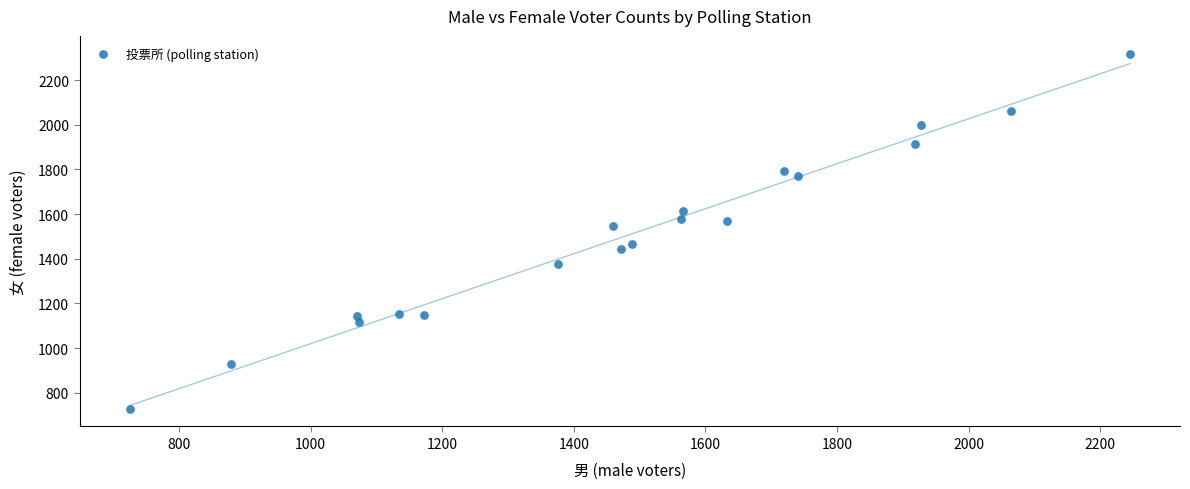

What is the range of X values (max minus min)?

1520